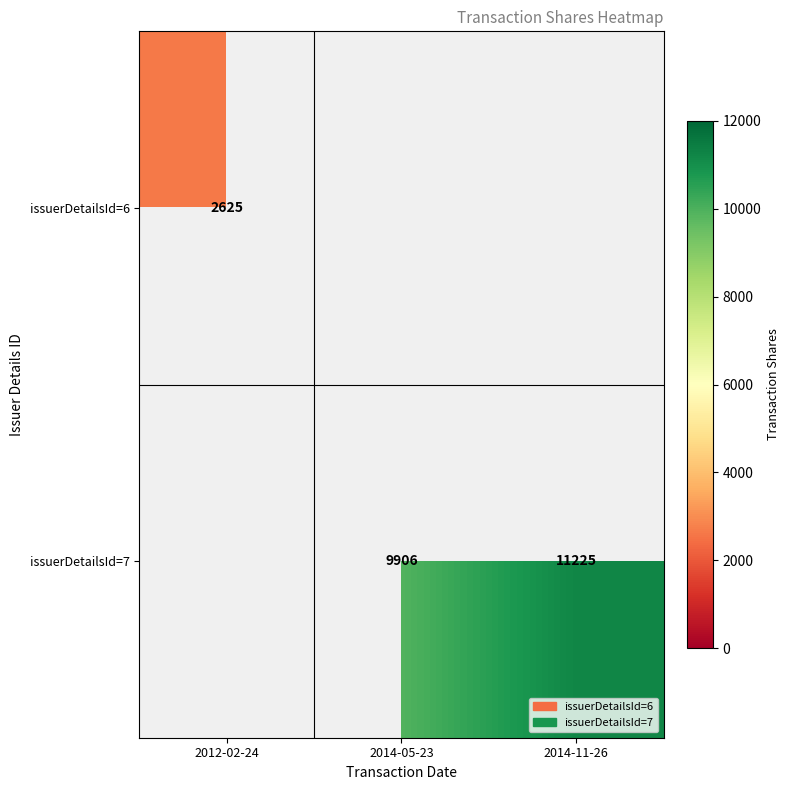

The value of issuerDetailsId=7 at 2014-05-23 is 9906. True or false?

True